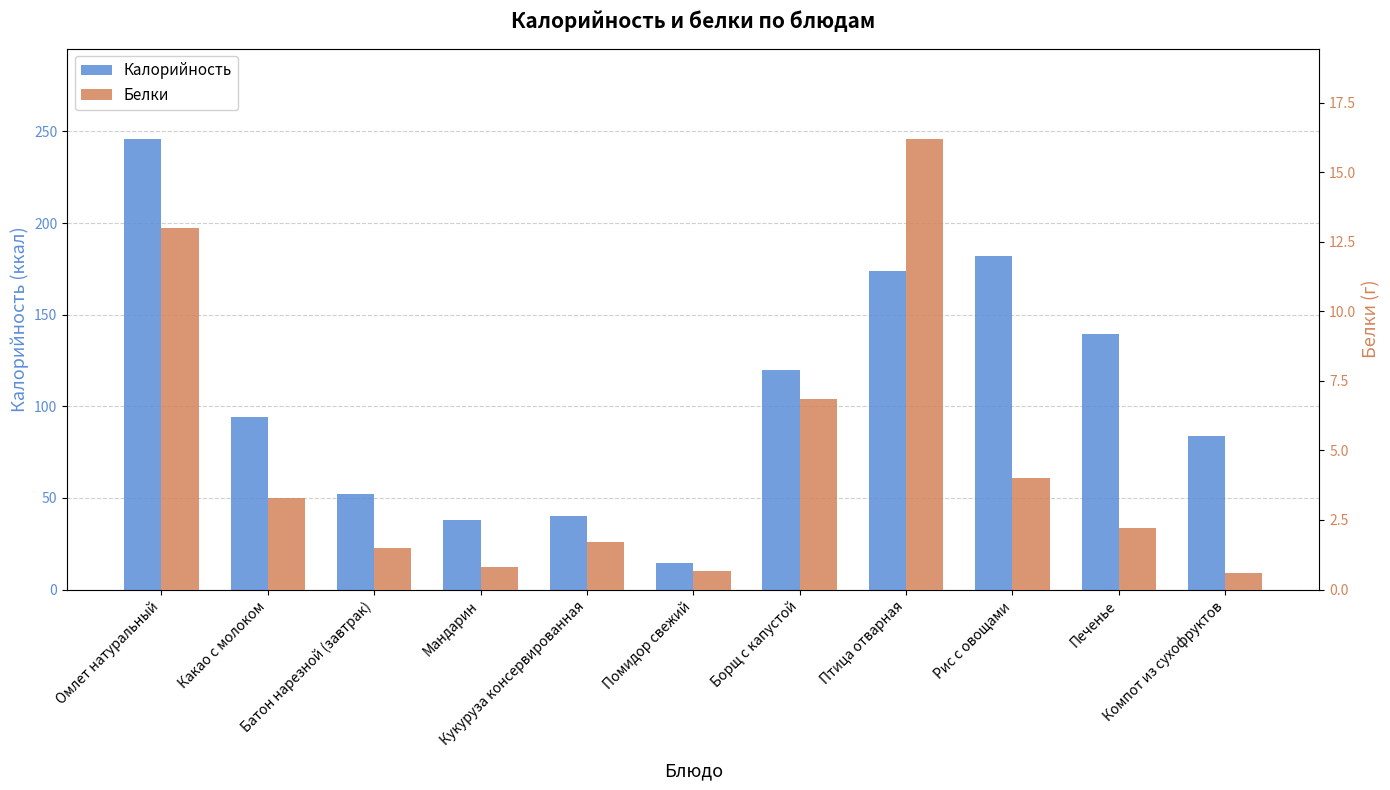

Does the chart contain any negative values?

No